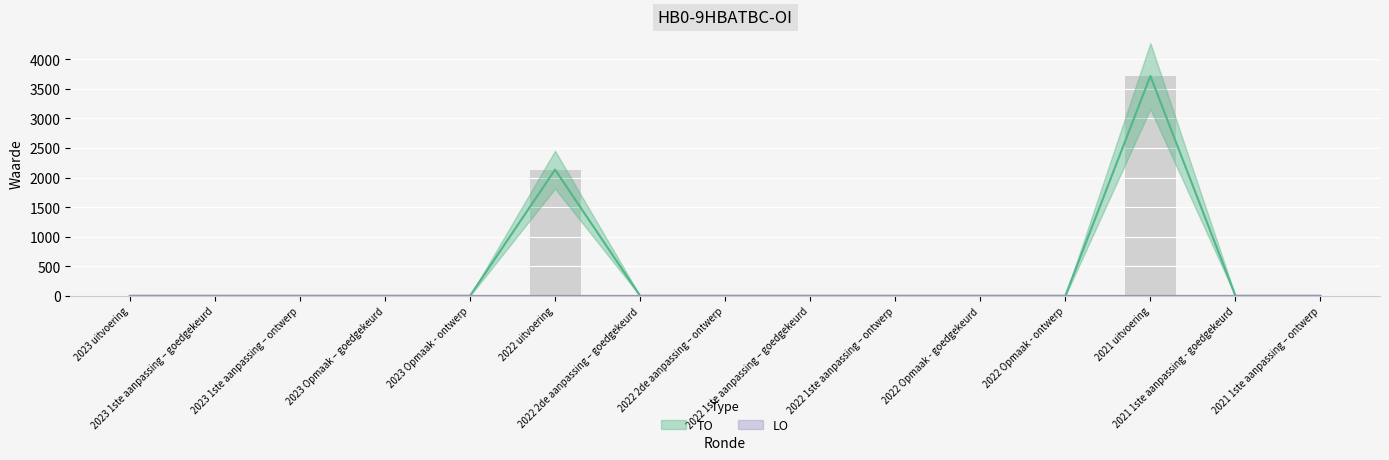

What position from the left is 2021 uitvoering?

13